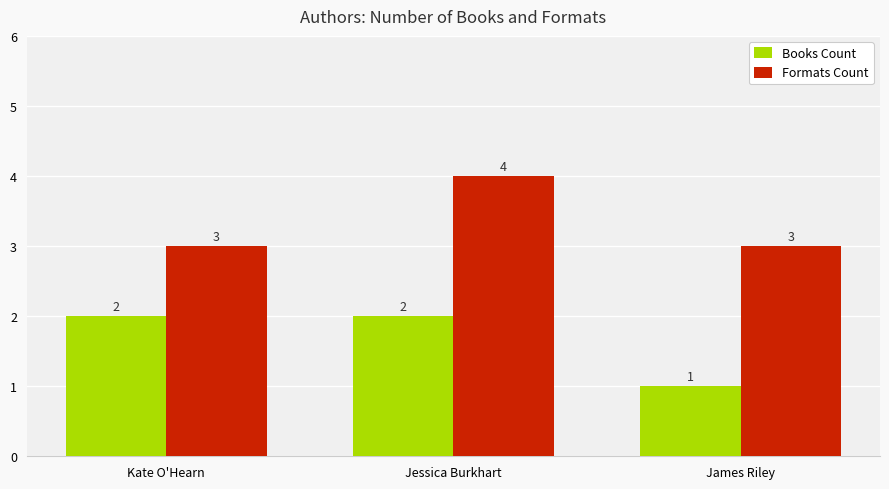

What is the difference between the maximum and minimum values in the Formats Count series?

1